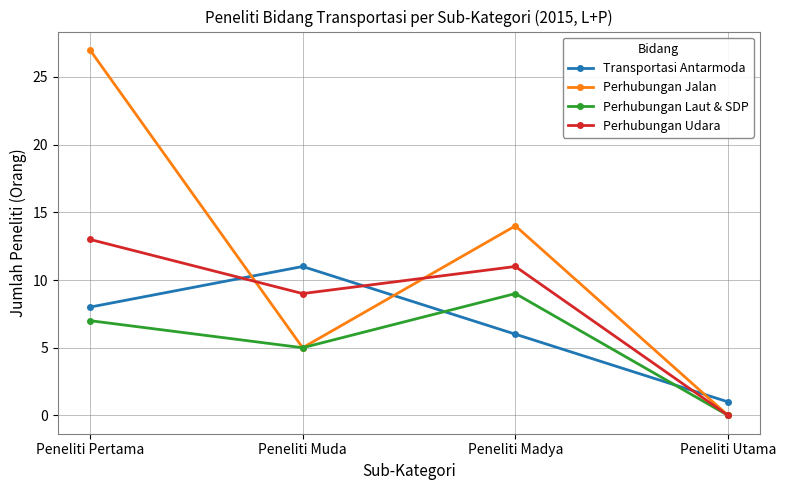

Where is the first local minimum for Perhubungan Udara?

Peneliti Muda